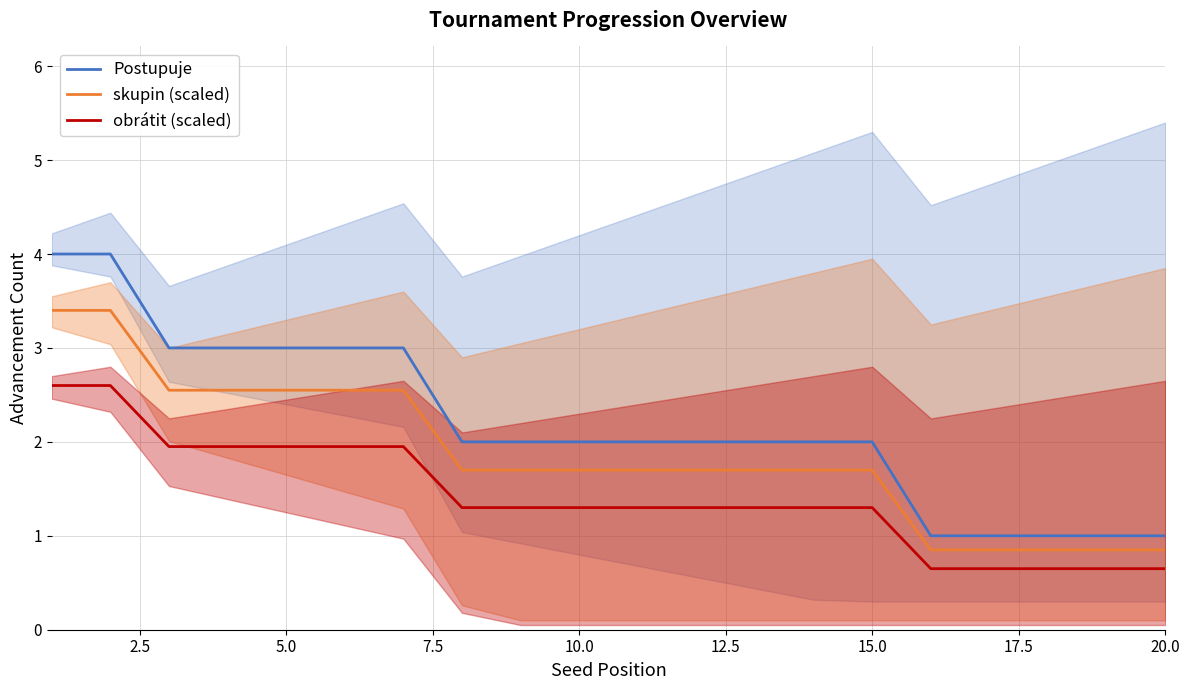

True or false: Postupuje and skupin (scaled) cross at least once.

False